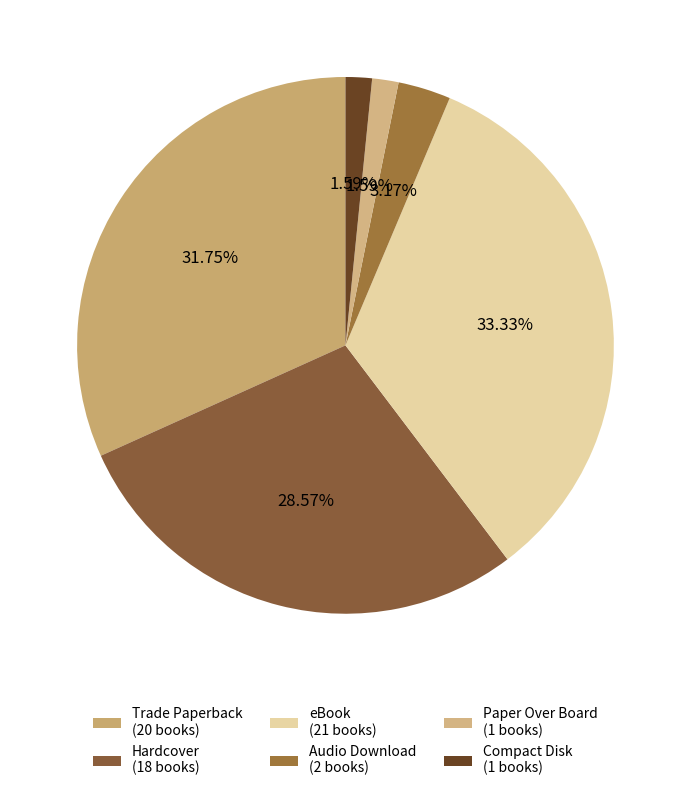

What is the change in value from Trade Paperback to Paper Over Board?

-19